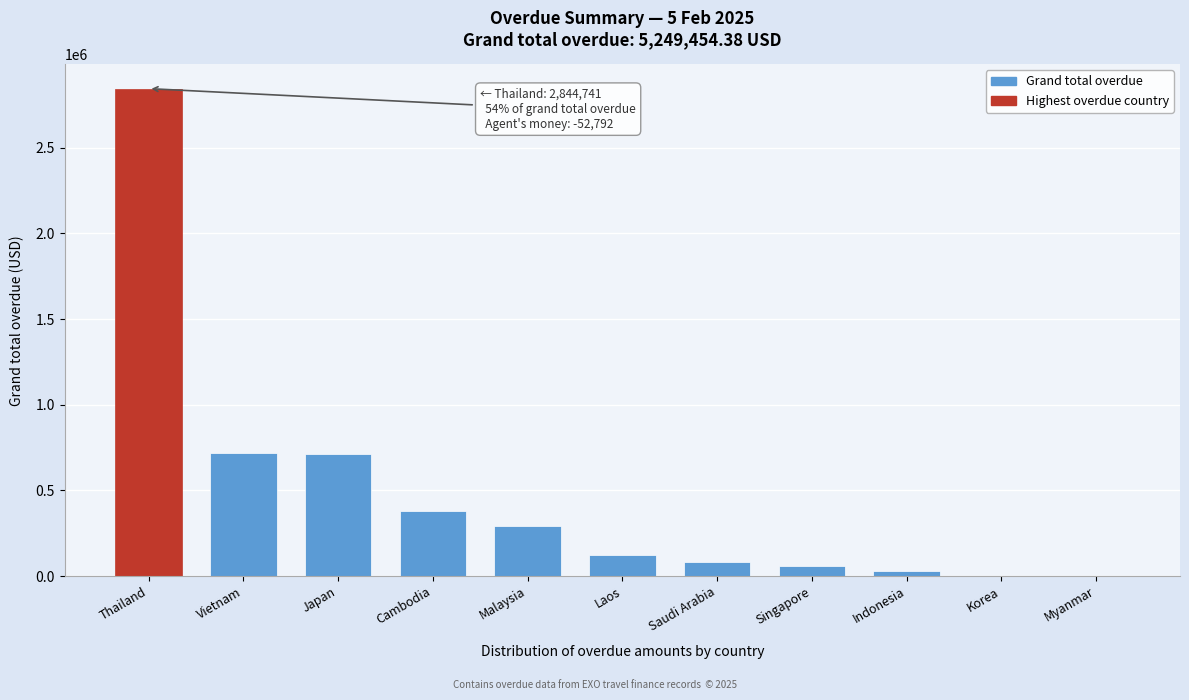

What value does the data have at Thailand?

2844741.0